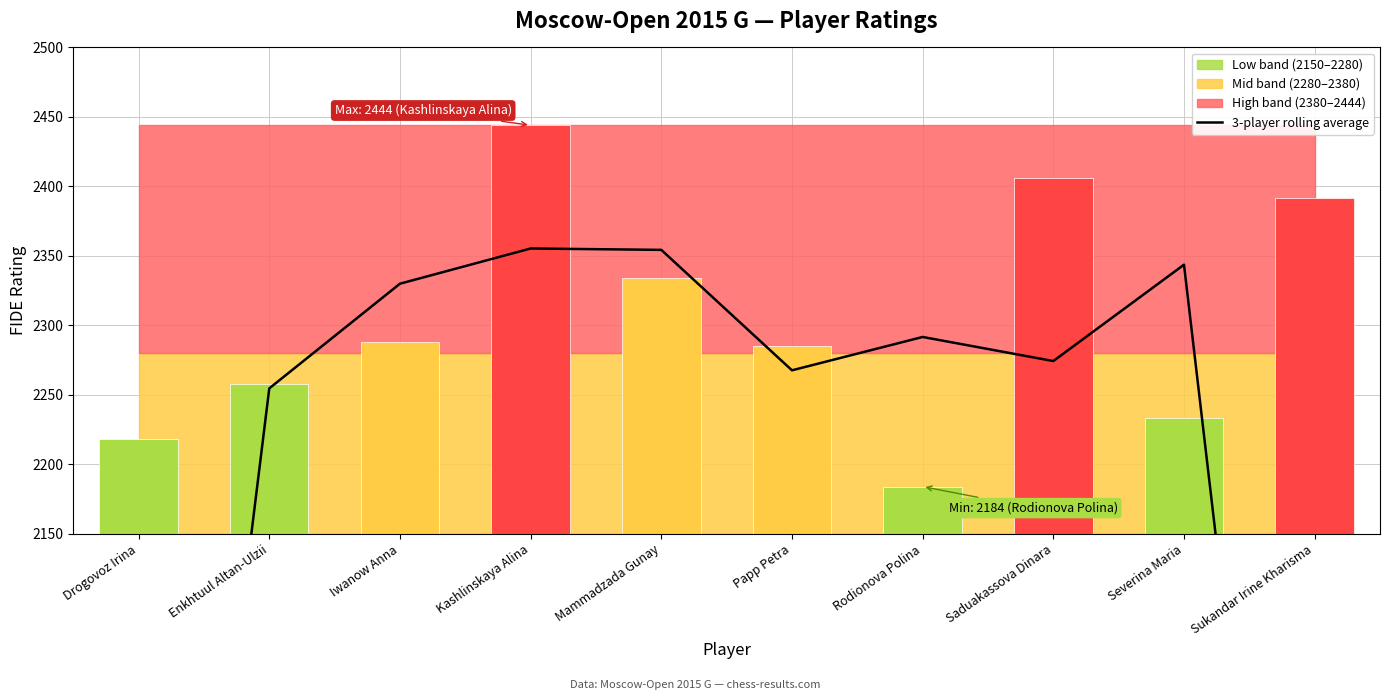

At which label does the data first exceed 2291?

Iwanow Anna